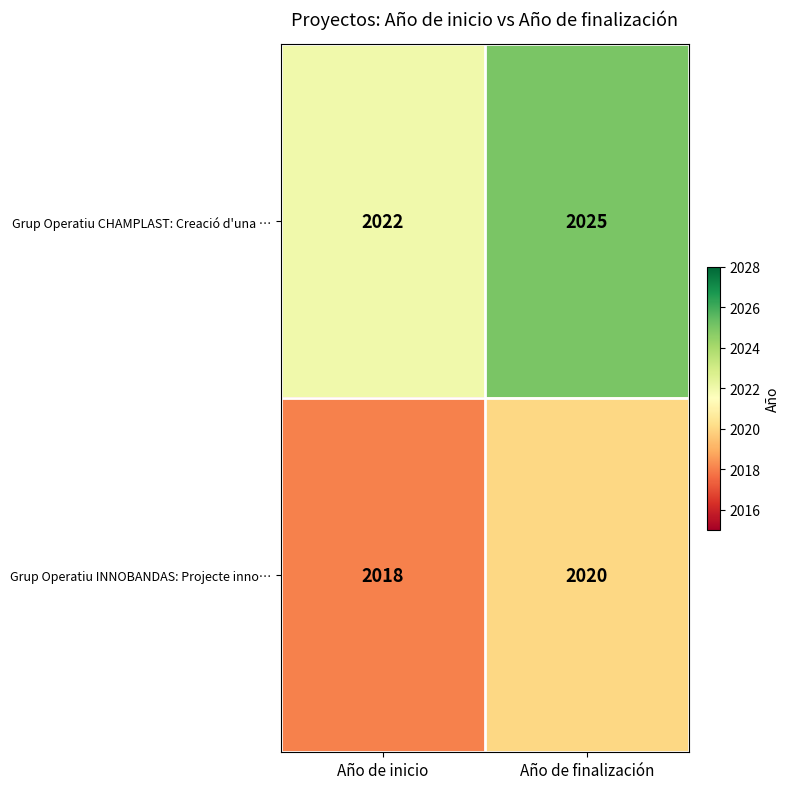

Reading right to left, extract all data points from this chart.

Grup Operatiu CHAMPLAST: Creació d'una …: 2025	2022
Grup Operatiu INNOBANDAS: Projecte inno…: 2020	2018